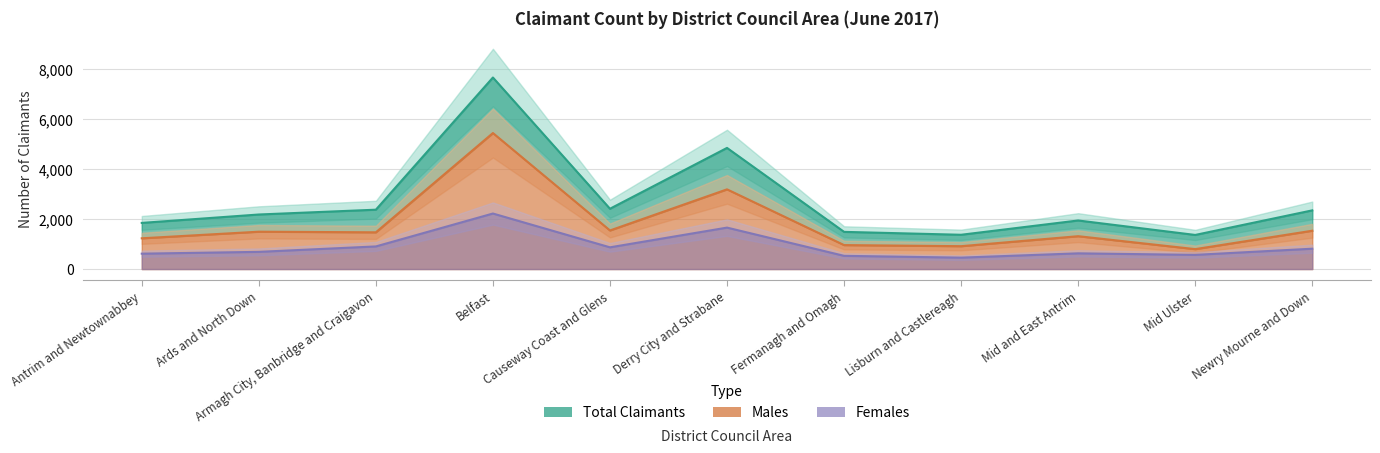

What position from the right is Ards and North Down?

10